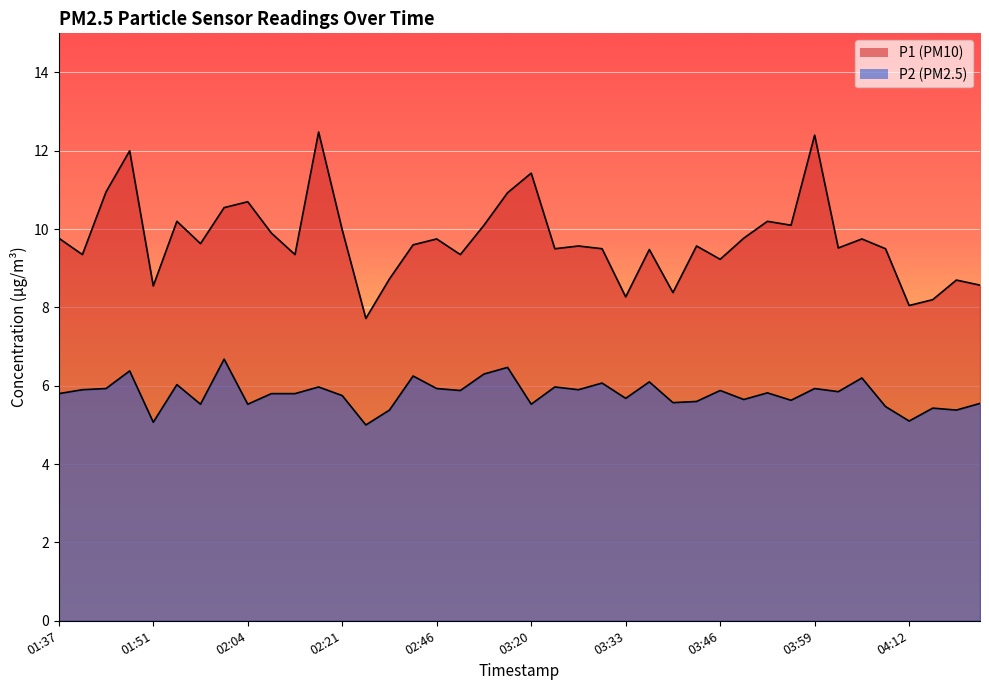

Is it true that P1 equals 6.4 at 02:14?

False